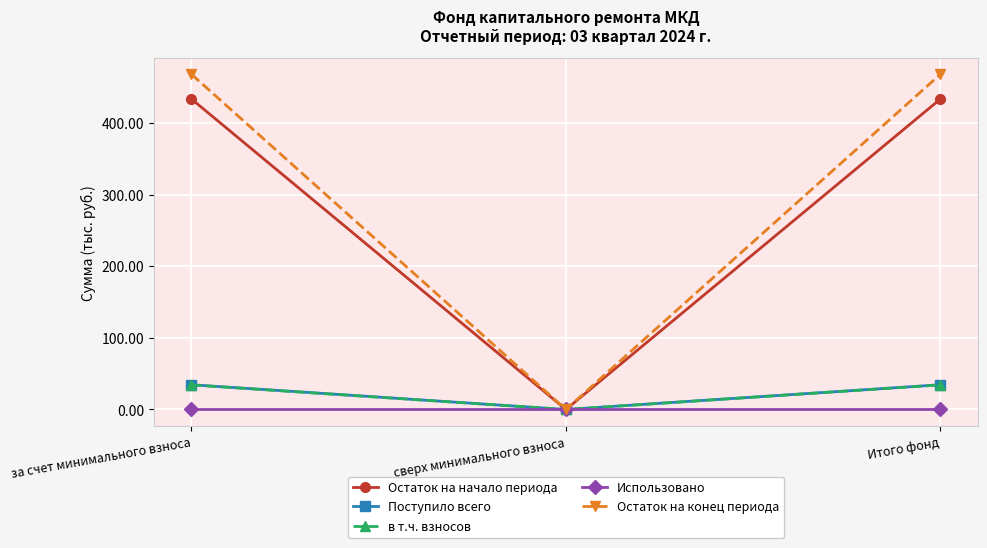

What is the label of the 2nd point from the left?

сверх минимального взноса